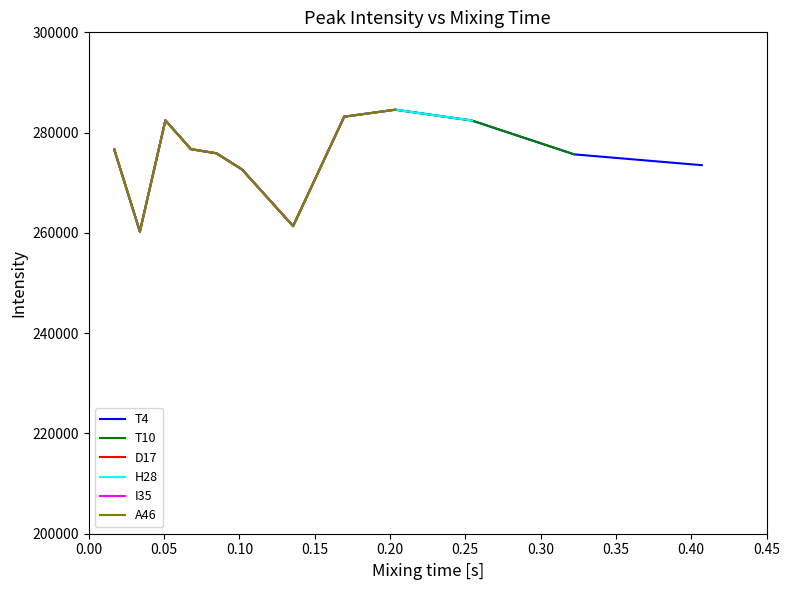

Which series has the widest spread of values?

T4